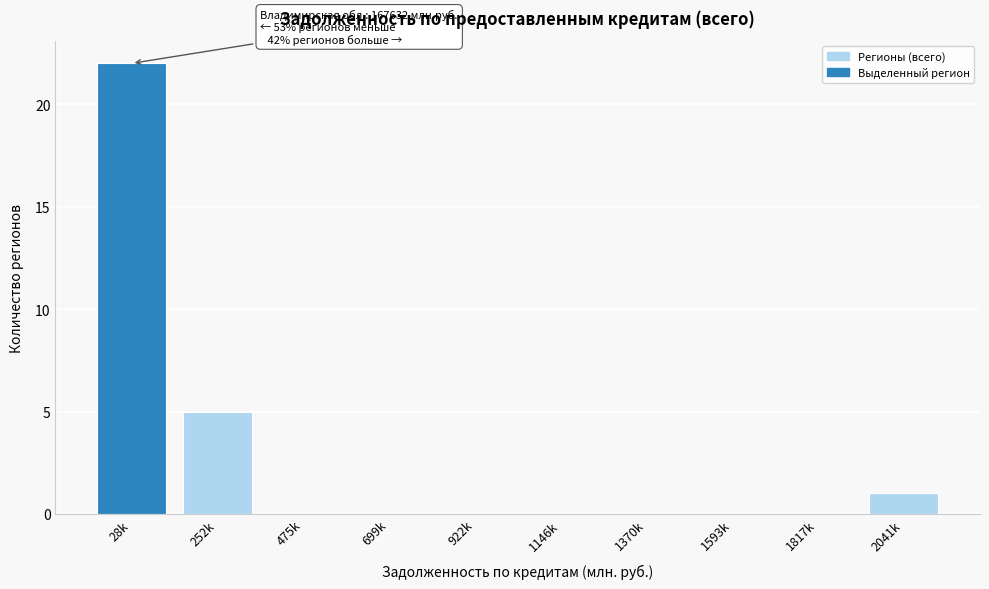

Reading left to right, extract all data points from this chart.

28k=22	252k=5	475k=0	699k=0	922k=0	1146k=0	1370k=0	1593k=0	1817k=0	2041k=1